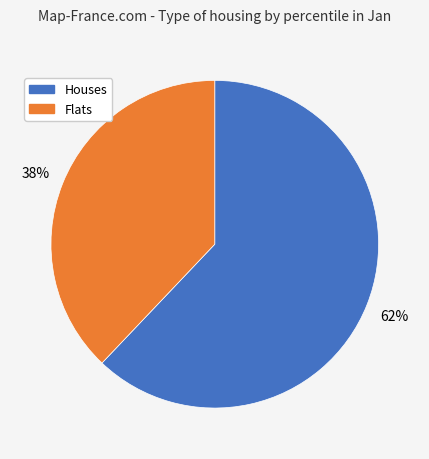

To the nearest percent, what is the average slice percentage?

50%